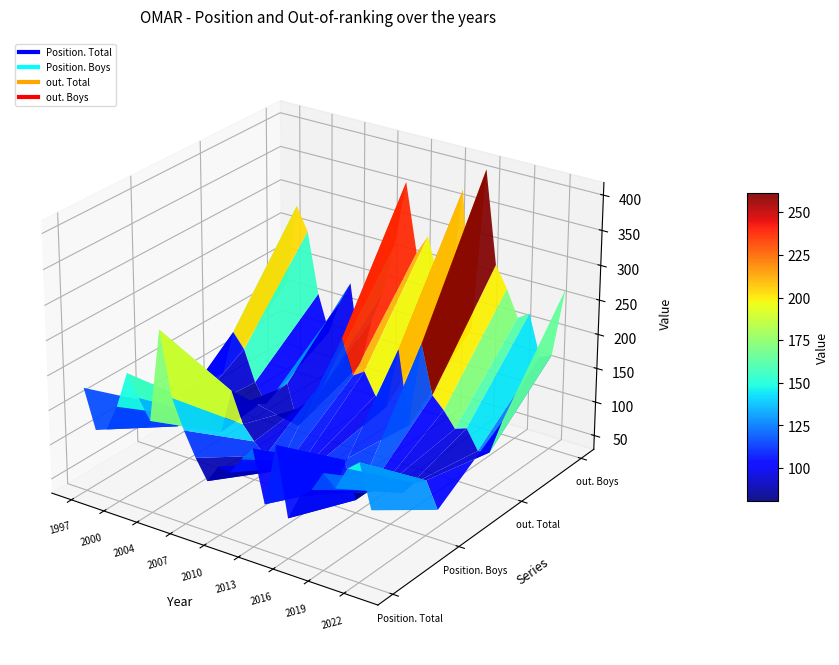

What is the average value of the out. Boys series?

225